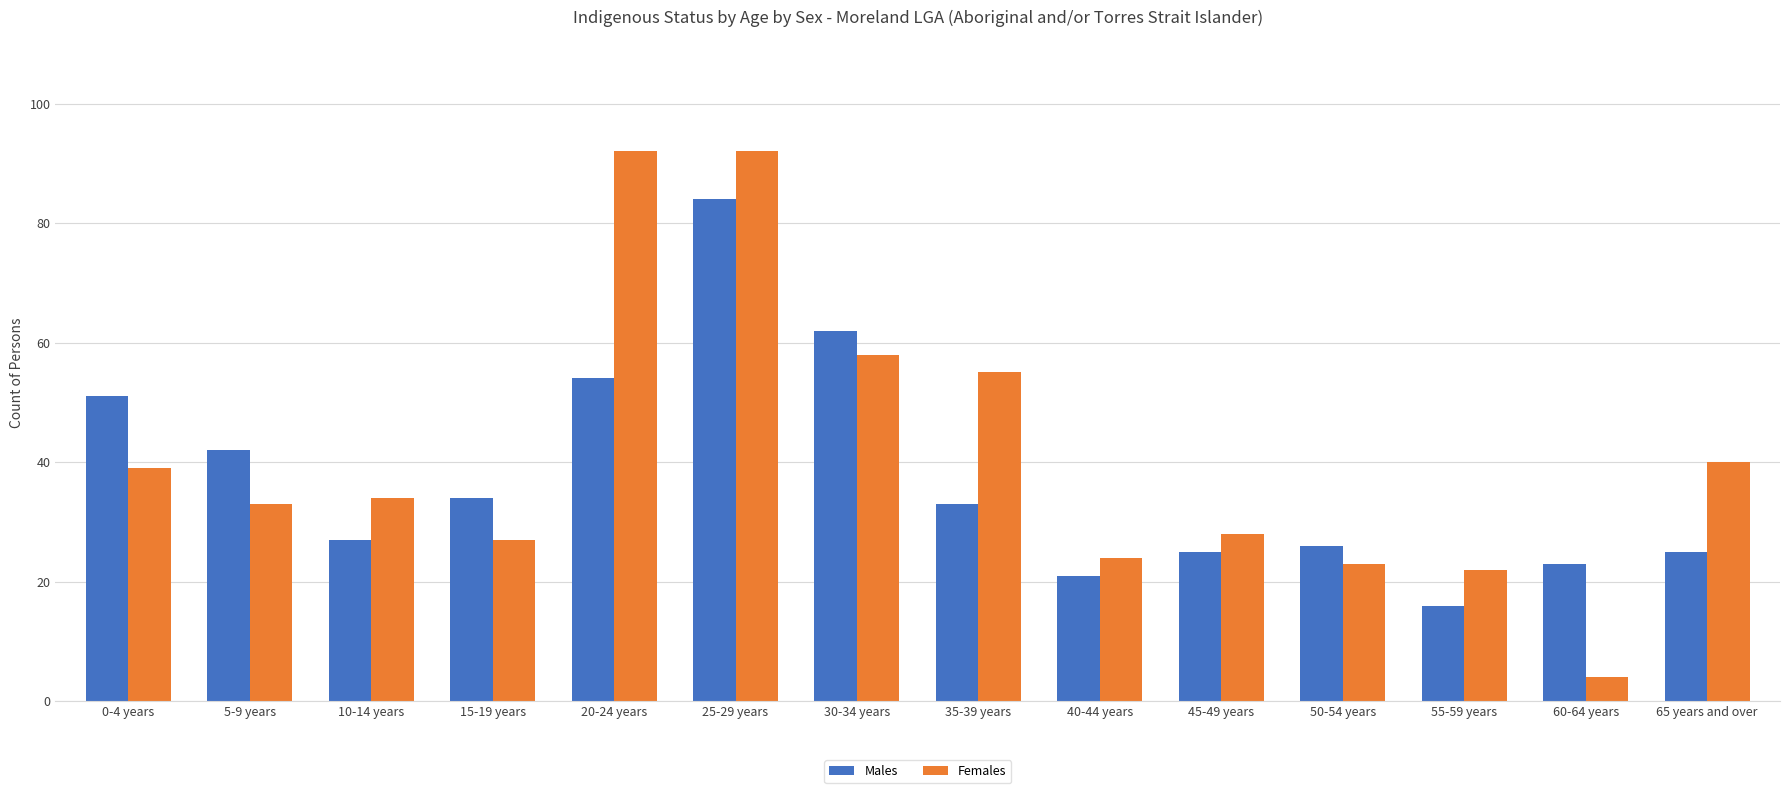

What is the average value of the Females series?

41